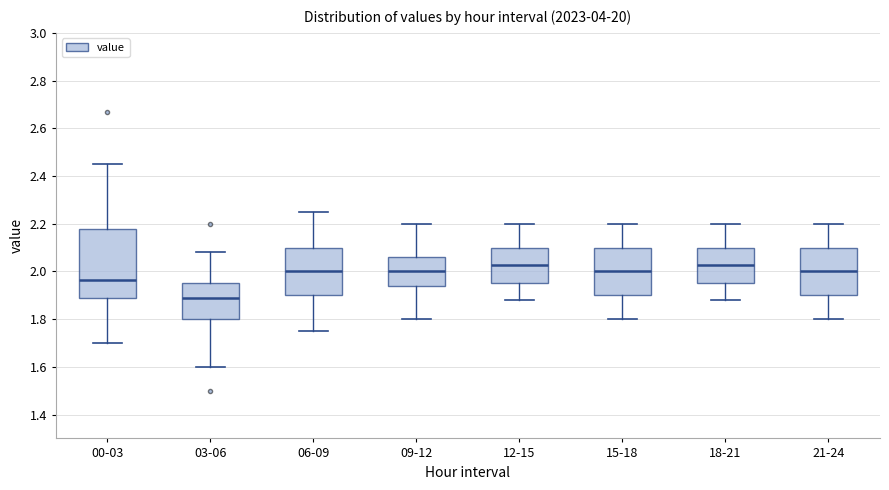

Where is the lower edge of the box for 06-09 on the y-axis? The values are not printed on the chart, so give them approximately, as read against the axis.

1.90